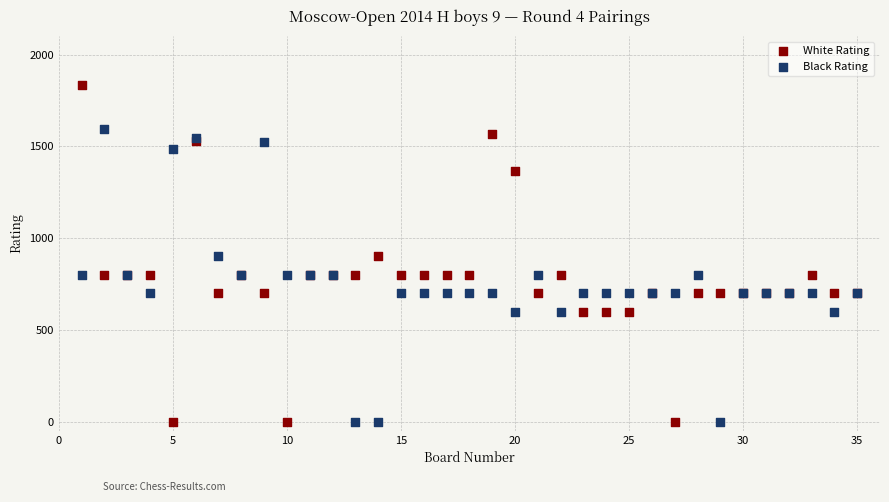

What is the X range (max minus min) for the scatter plot?

34